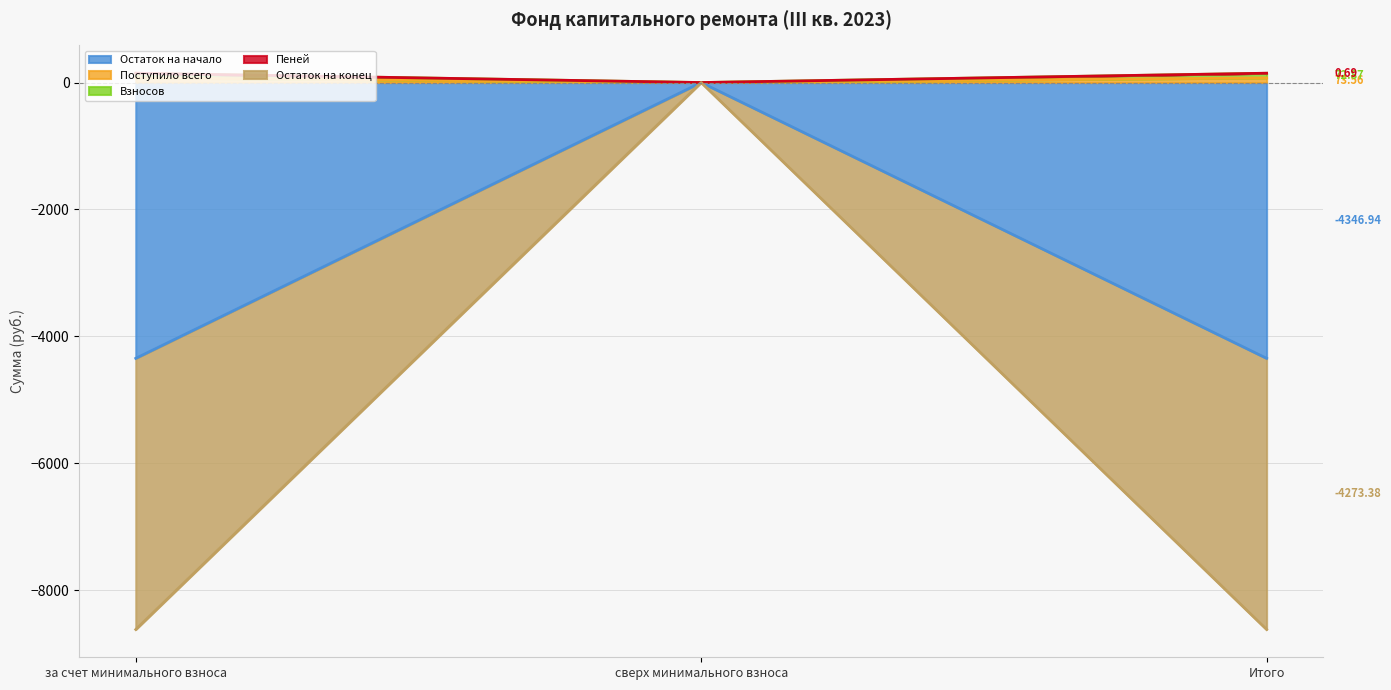

What position from the right is сверх минимального взноса?

2